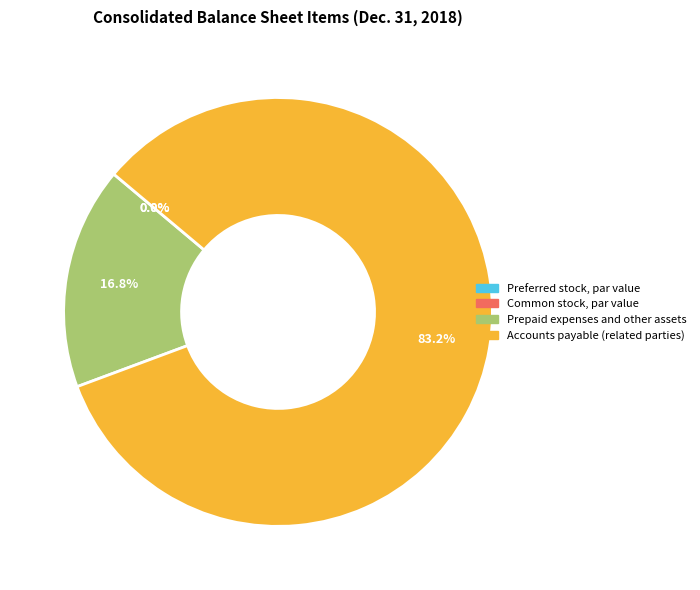

Which category has the biggest portion of the pie?

Accounts payable (related parties)